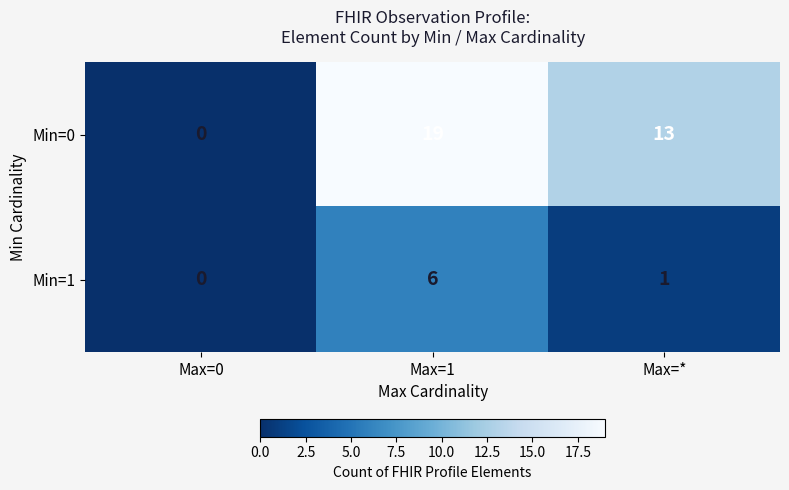

Rank the series at Max=1 from lowest to highest value.

Min=1, Min=0